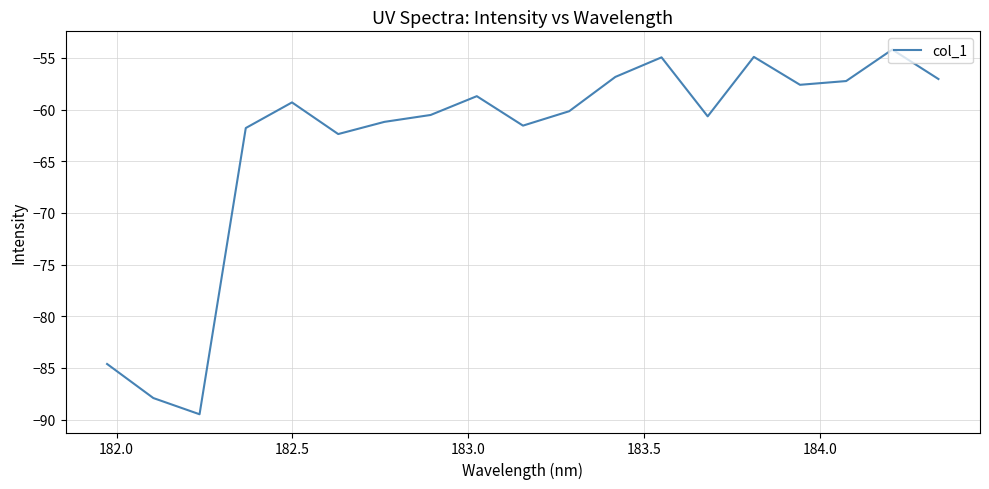

What is the greatest value displayed?

-54.2